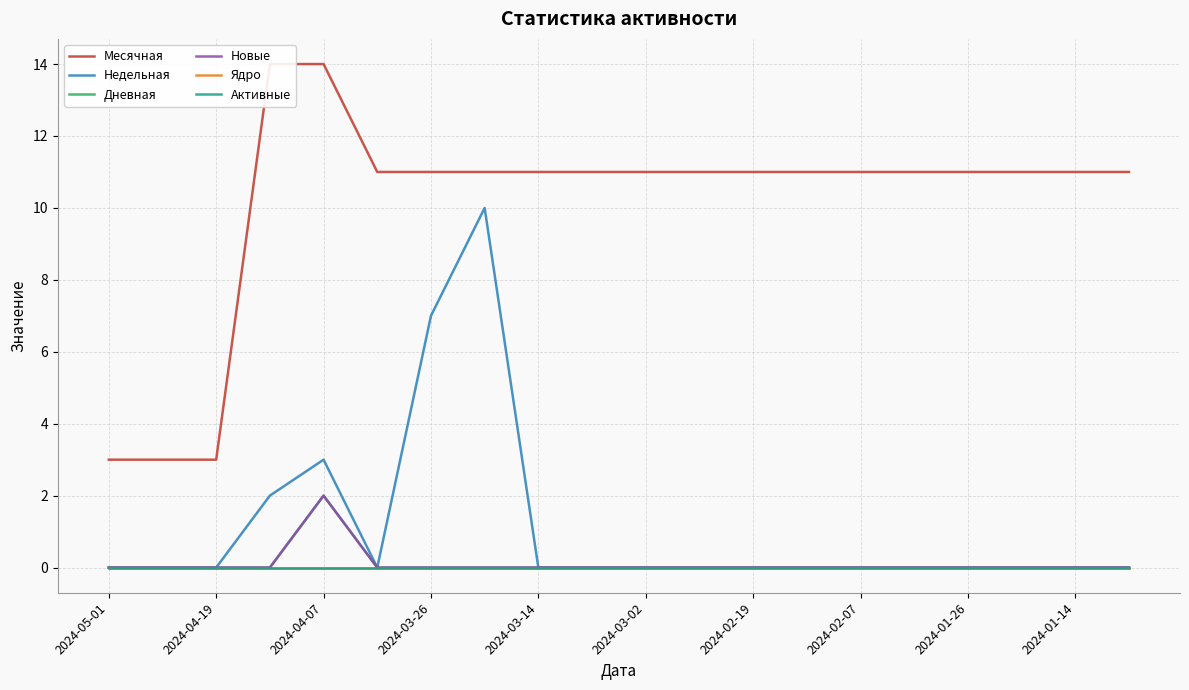

Reading right to left, extract all data points from this chart.

Месячная: 11	11	11	11	11	11	11	11	11	11	11	11	11	11	11	14	14	3	3	3
Недельная: 0	0	0	0	0	0	0	0	0	0	0	0	10	7	0	3	2	0	0	0
Дневная: 0	0	0	0	0	0	0	0	0	0	0	0	0	0	0	2	0	0	0	0
Новые: 0	0	0	0	0	0	0	0	0	0	0	0	0	0	0	2	0	0	0	0
Ядро: 0	0	0	0	0	0	0	0	0	0	0	0	0	0	0	0	0	0	0	0
Активные: 0	0	0	0	0	0	0	0	0	0	0	0	0	0	0	0	0	0	0	0